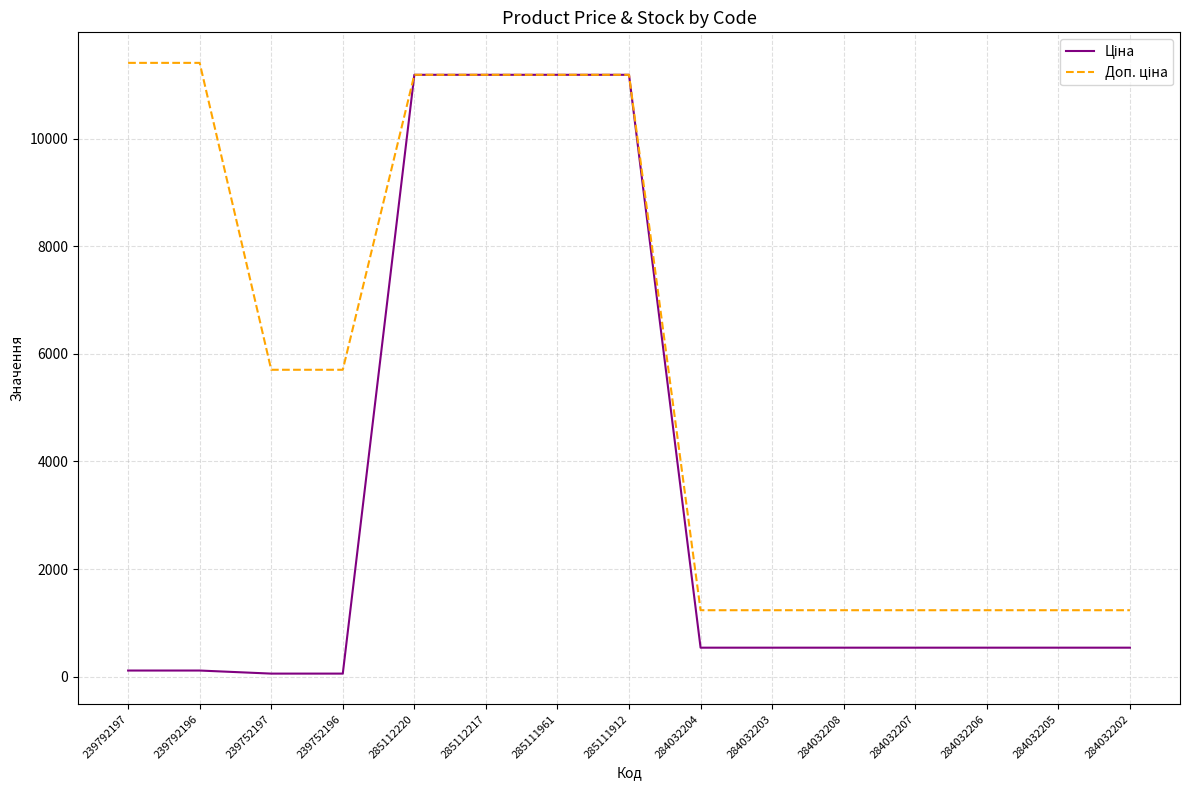

What is the total value across all series at 284032206?

1774.4